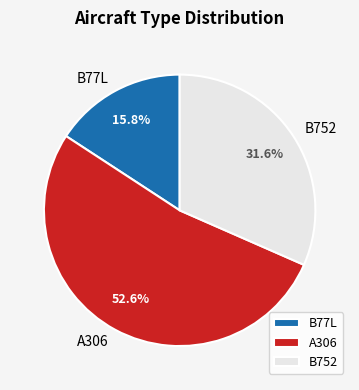

To the nearest percent, what is the difference between the B752 and B77L slice percentages?

16%